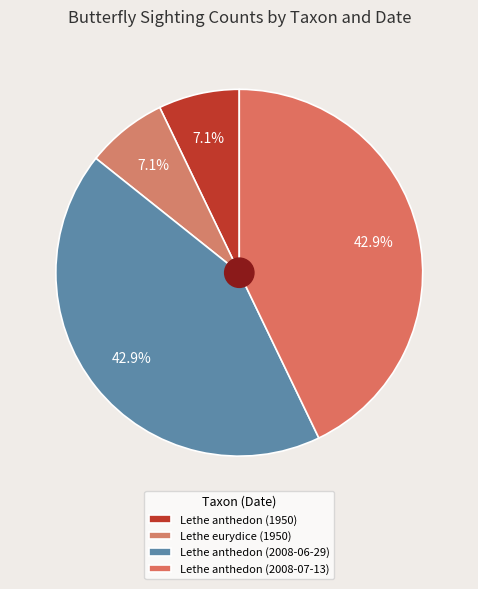

To the nearest percent, what is the difference between the largest and smallest slice percentages?

36%